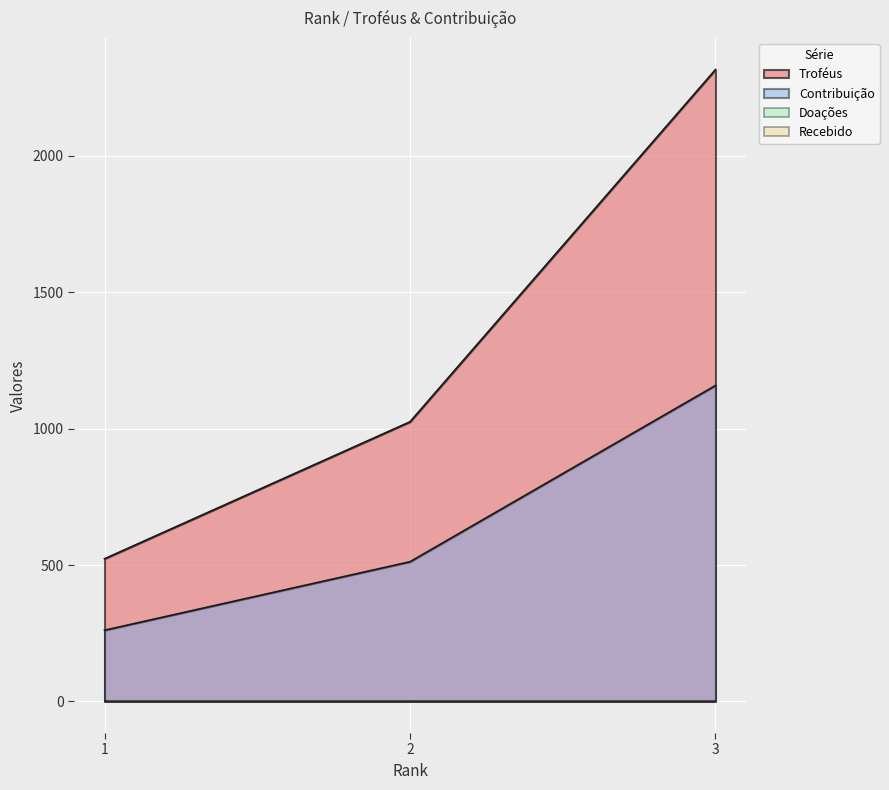

Is the value of Troféus at 3 greater than the value of Contribuição at 1?

Yes